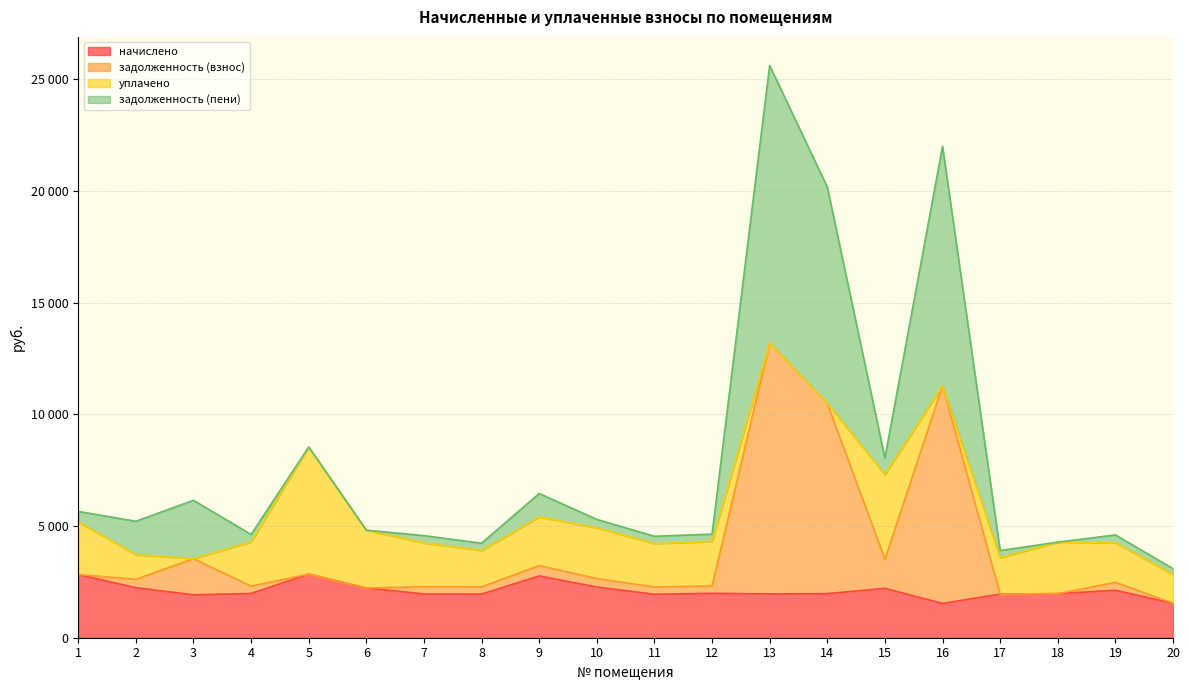

What are all the series names shown in the legend?

начислено, задолженность (взнос), уплачено, задолженность (пени)